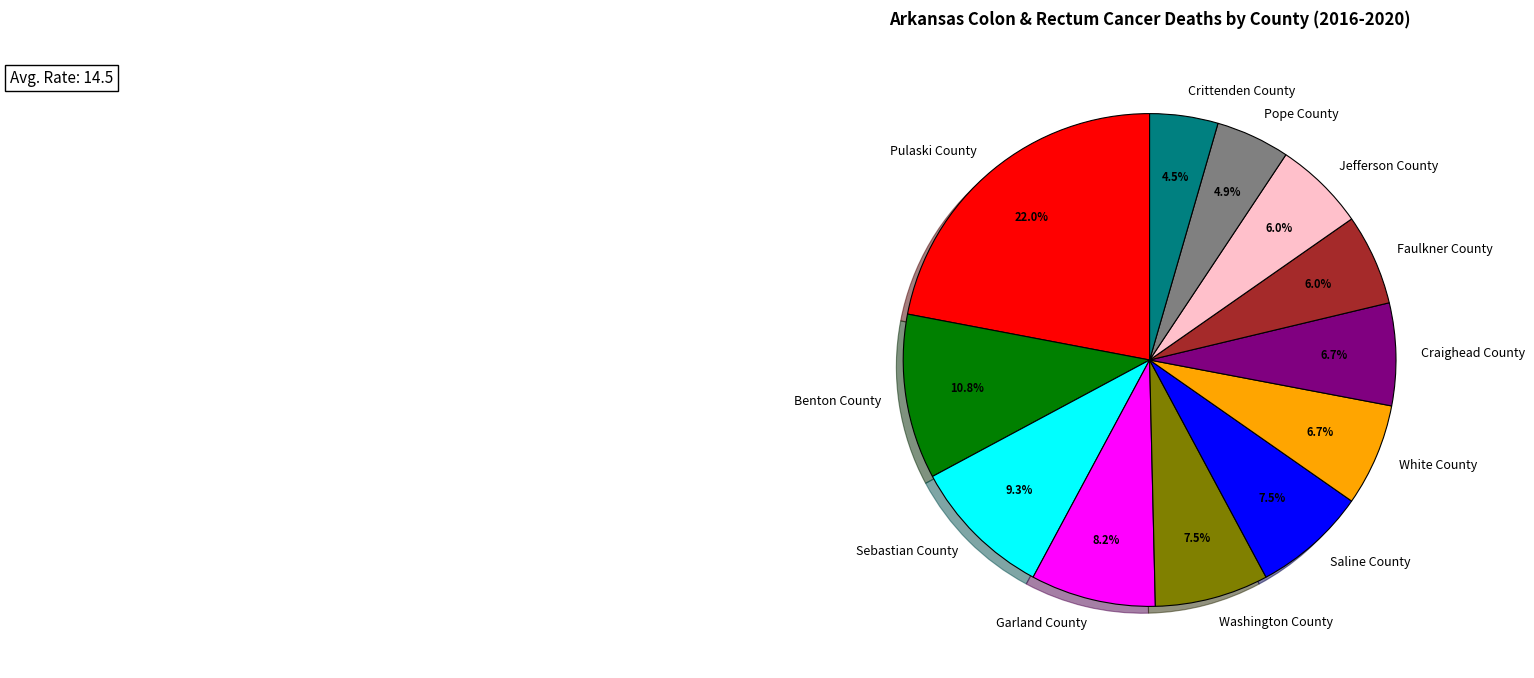

Is it true that White County is 1% of the pie?

False